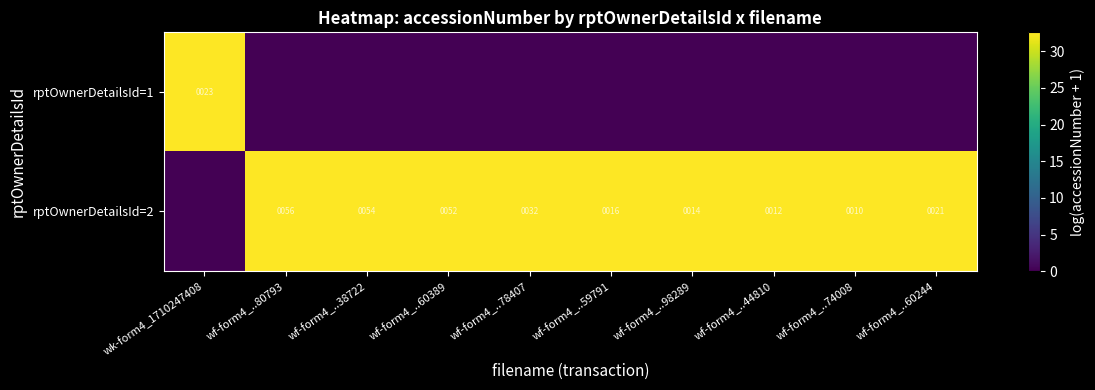

True or false: rptOwnerDetailsId=2 has a value of 25 at wf-form4_..98289.

False